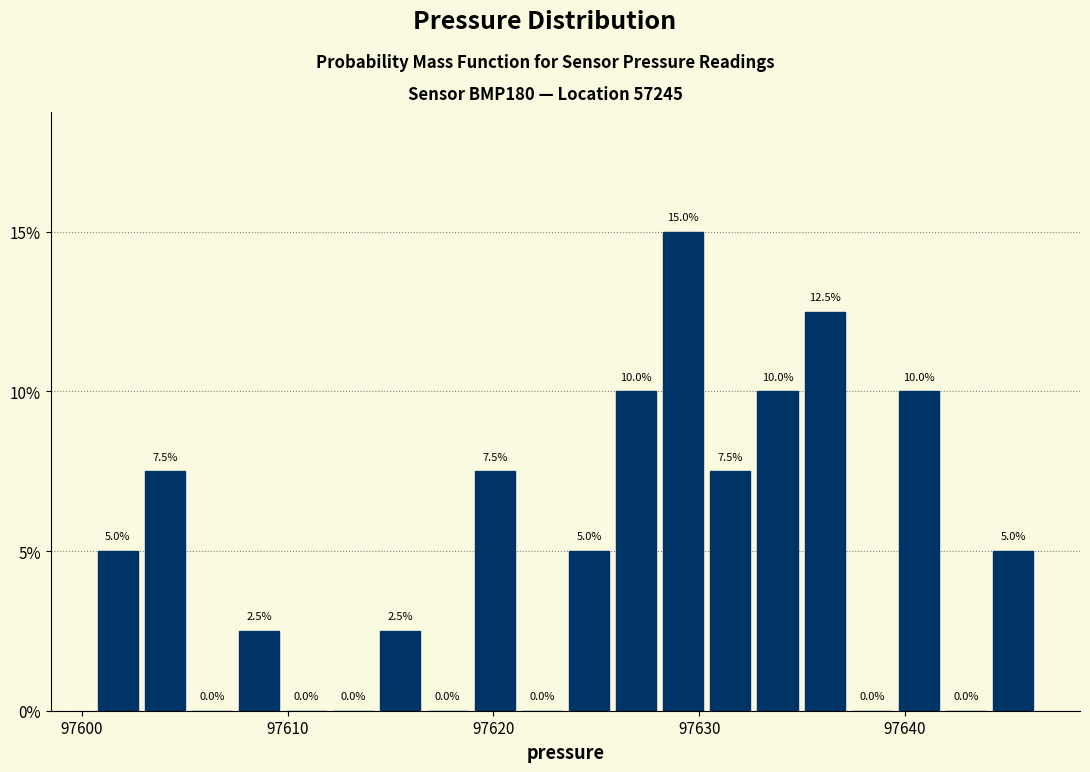

Read against the x-axis, roughly where is the centre of the tallest bar?

97629